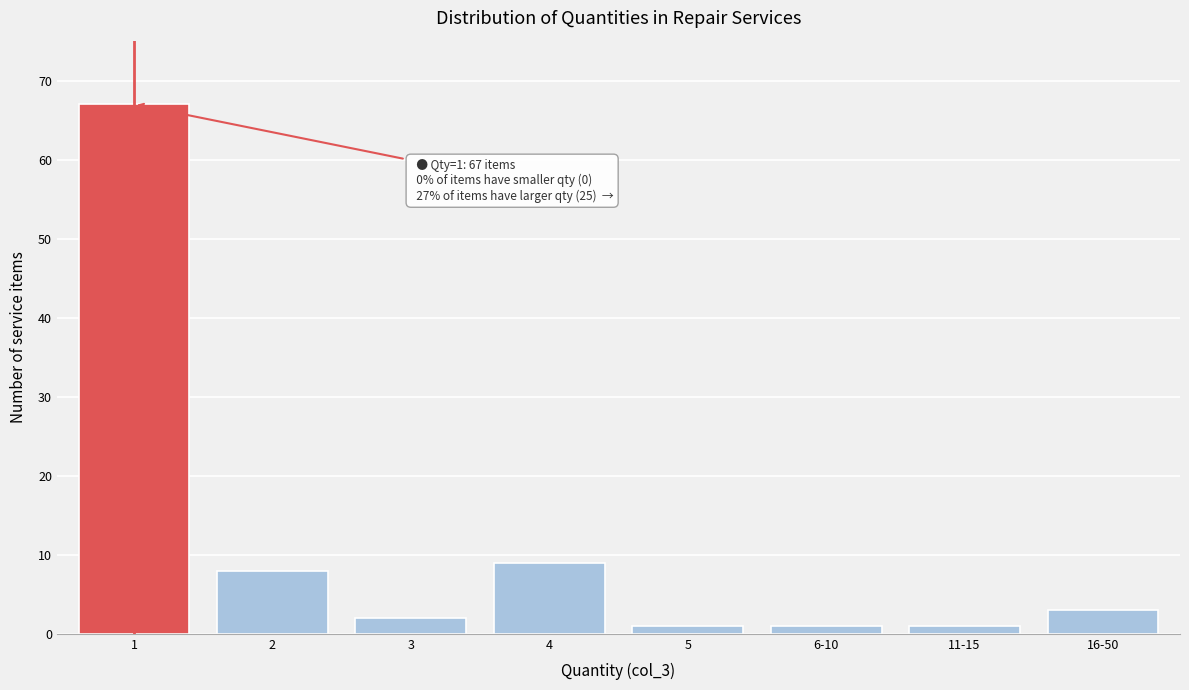

Reading right to left, extract all data points from this chart.

16-50=3	11-15=1	6-10=1	5=1	4=9	3=2	2=8	1=67